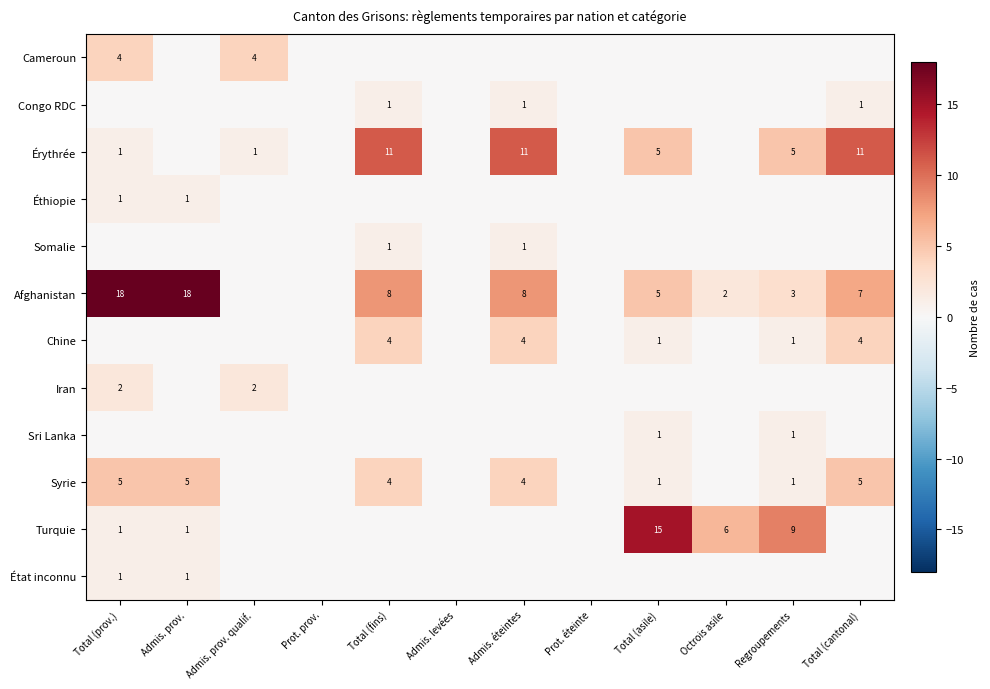

True or false: Afghanistan has a value of 3 at Regroupements.

True